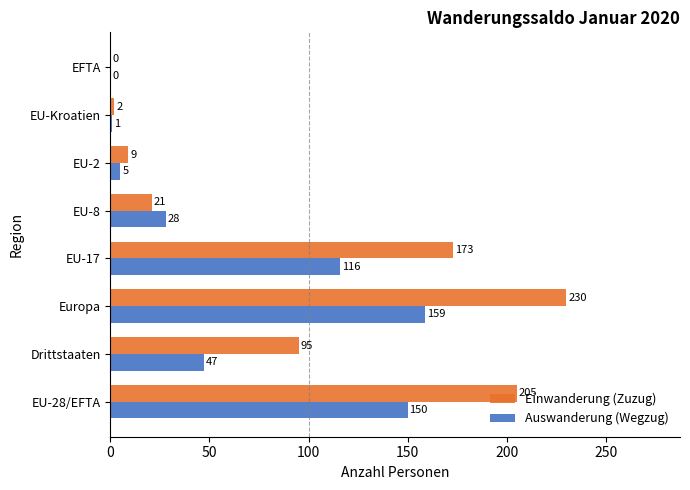

Read the Einwanderung (Zuzug) value at EU-17, to the nearest 10.

170